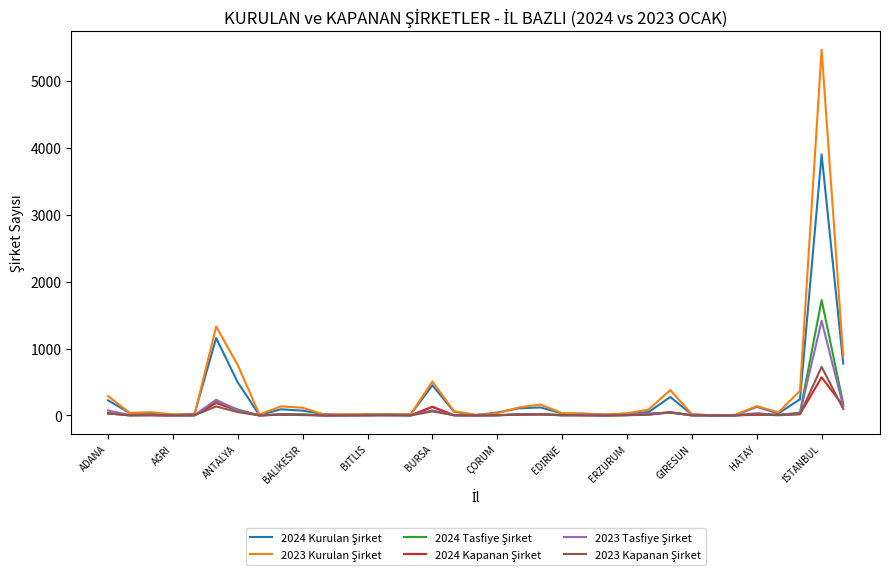

What is the maximum value shown in the chart?

5466